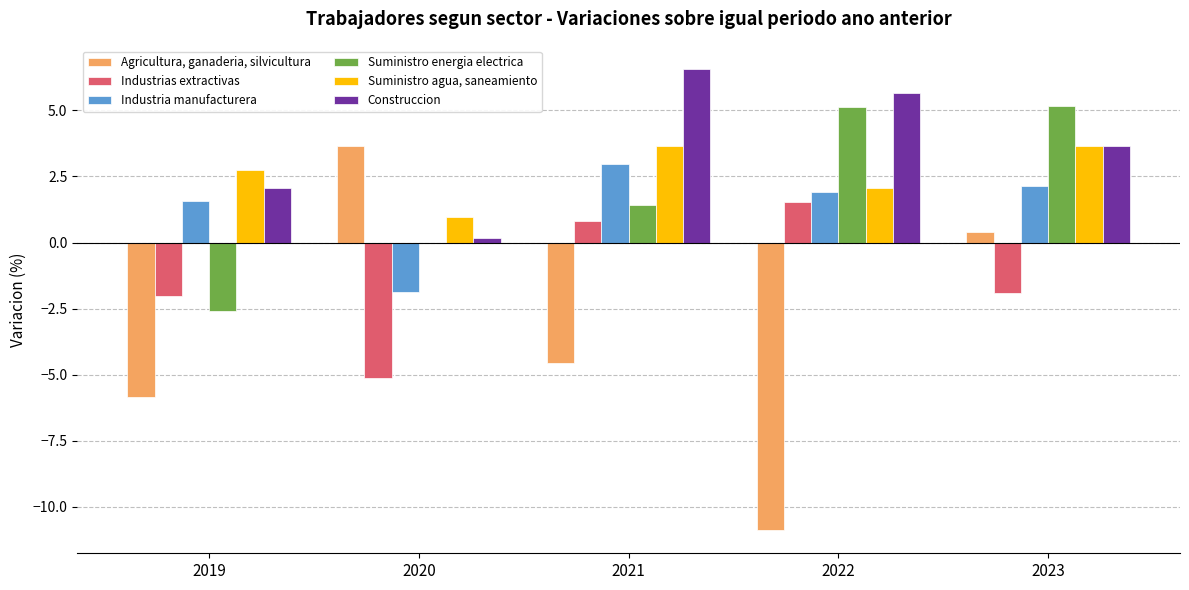

Is the value of Industria manufacturera at 2022 greater than the value of Suministro energia electrica at 2019?

Yes